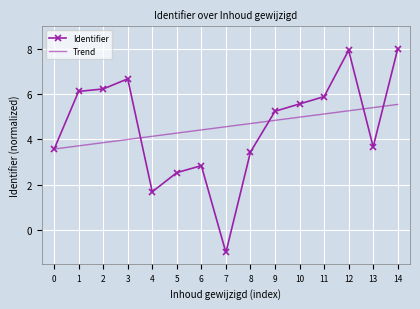

Is the value of Identifier at 8 greater than the value of Trend at 12?

No